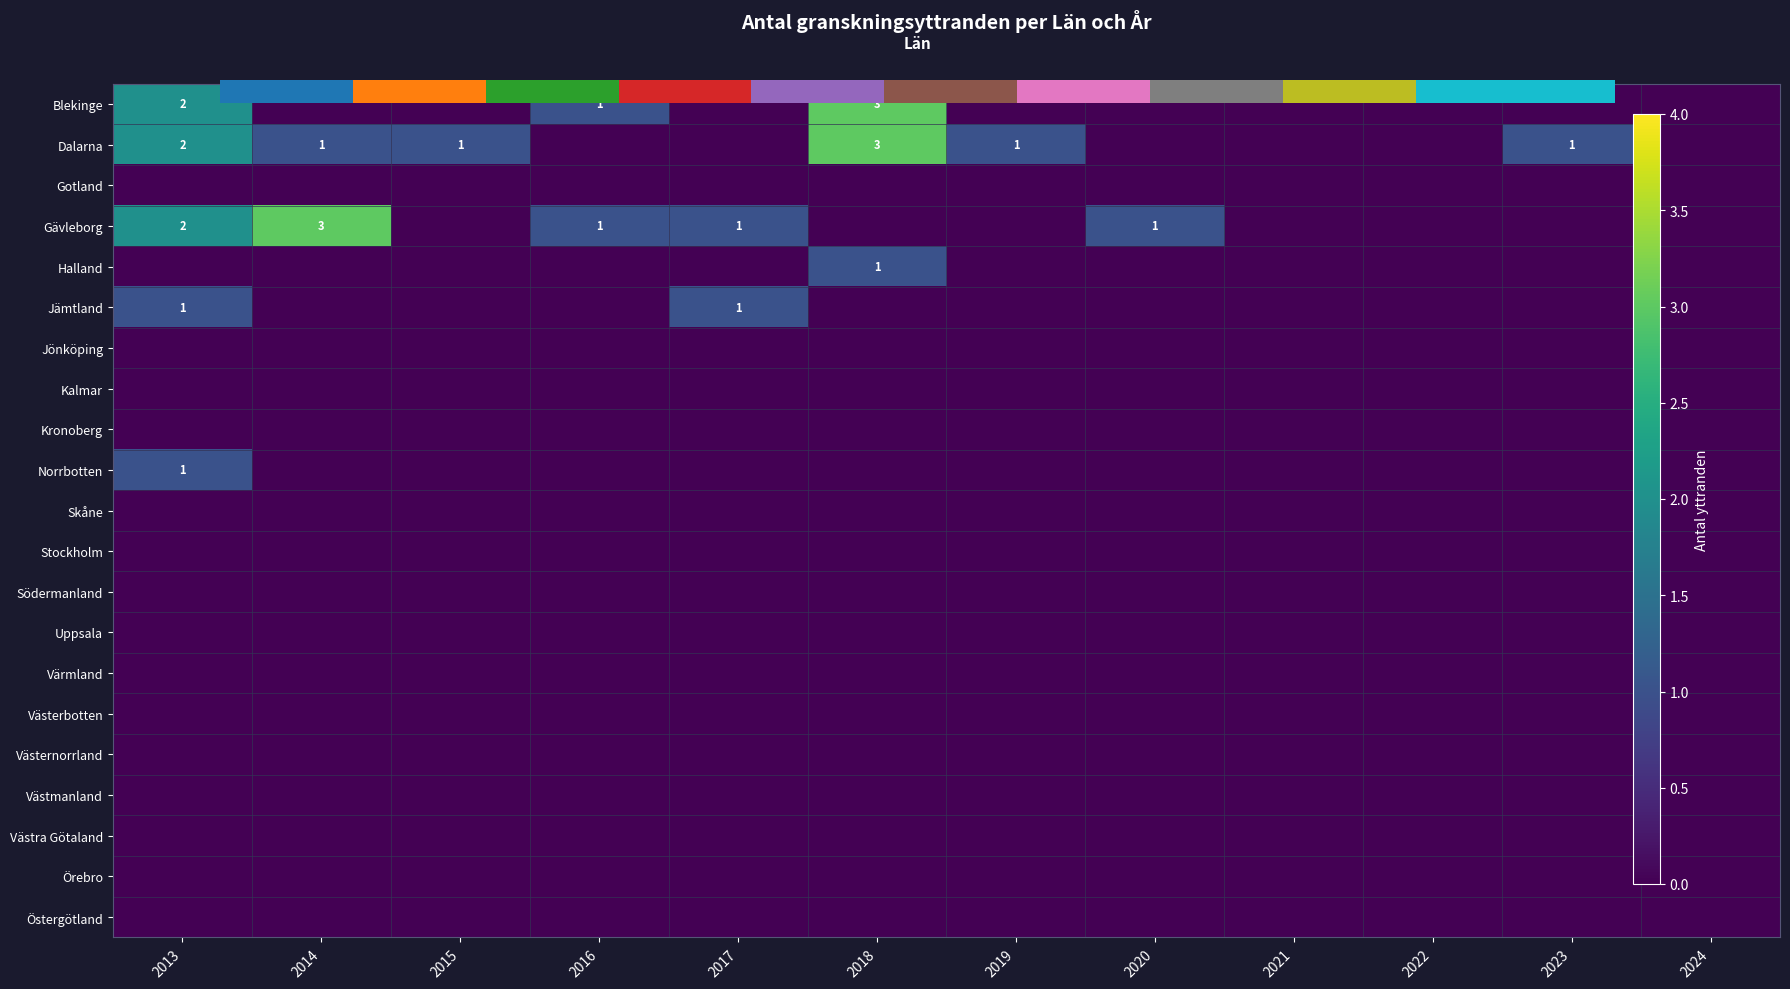

True or false: Gotland has a value of 0 at 2013.

True